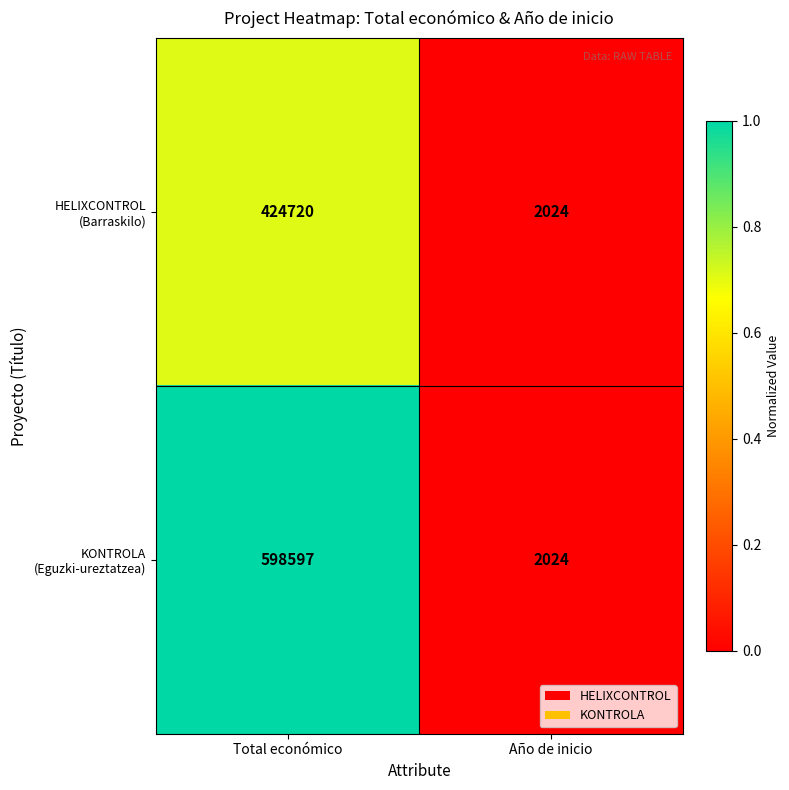

What is the spread (max minus min) of values at Total económico?

173877